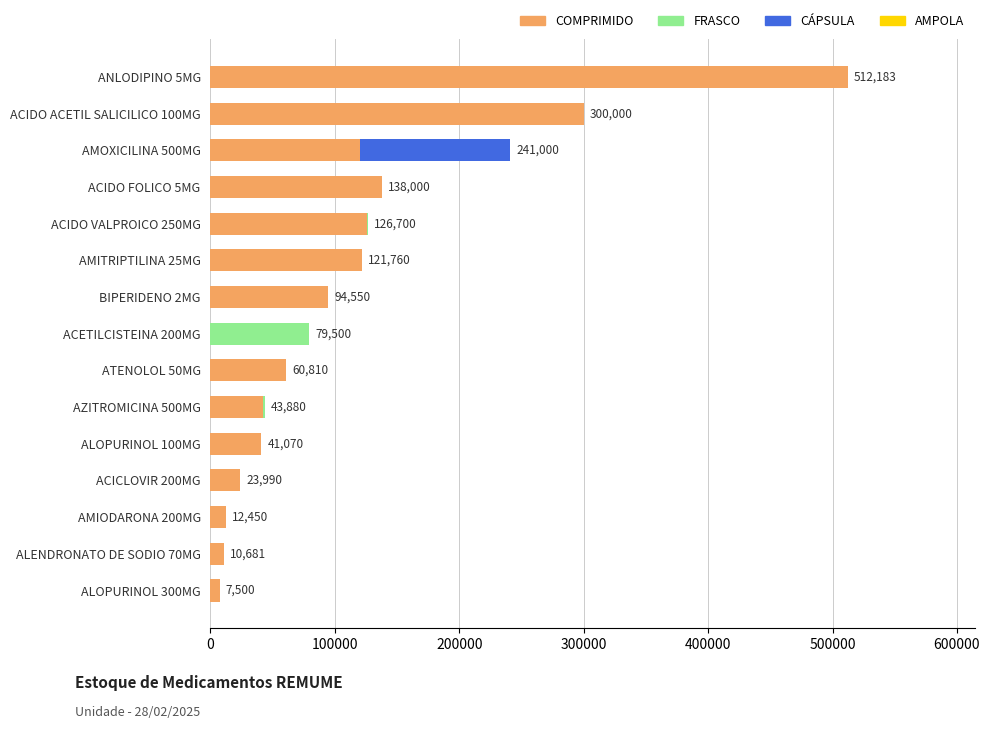

At which label does COMPRIMIDO reach its peak?

ANLODIPINO 5MG